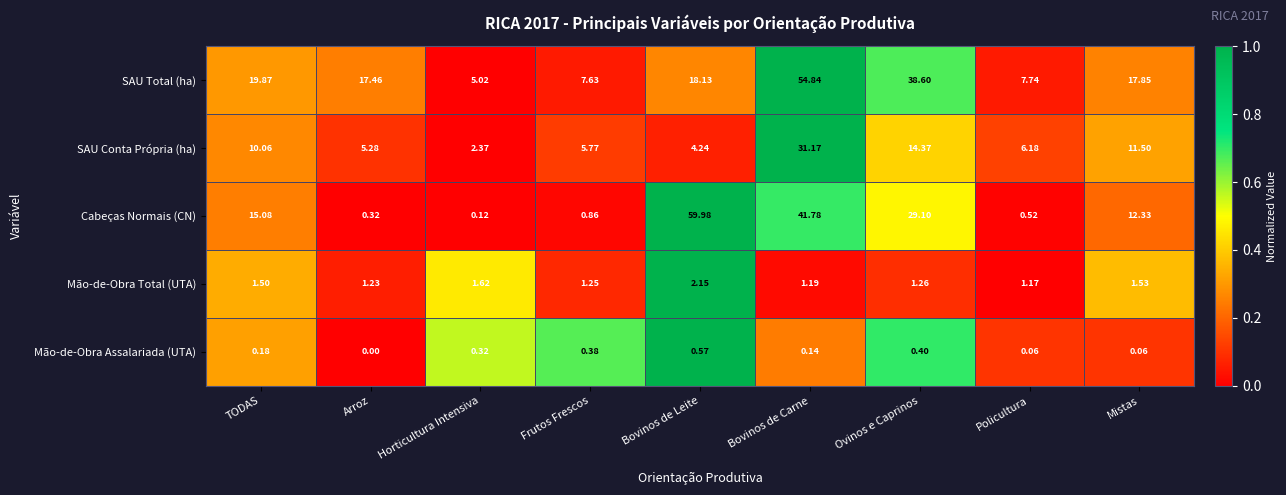

At Mistas, list the series in order from largest to smallest.

SAU Total (ha), Cabeças Normais (CN), SAU Conta Própria (ha), Mão-de-Obra Total (UTA), Mão-de-Obra Assalariada (UTA)